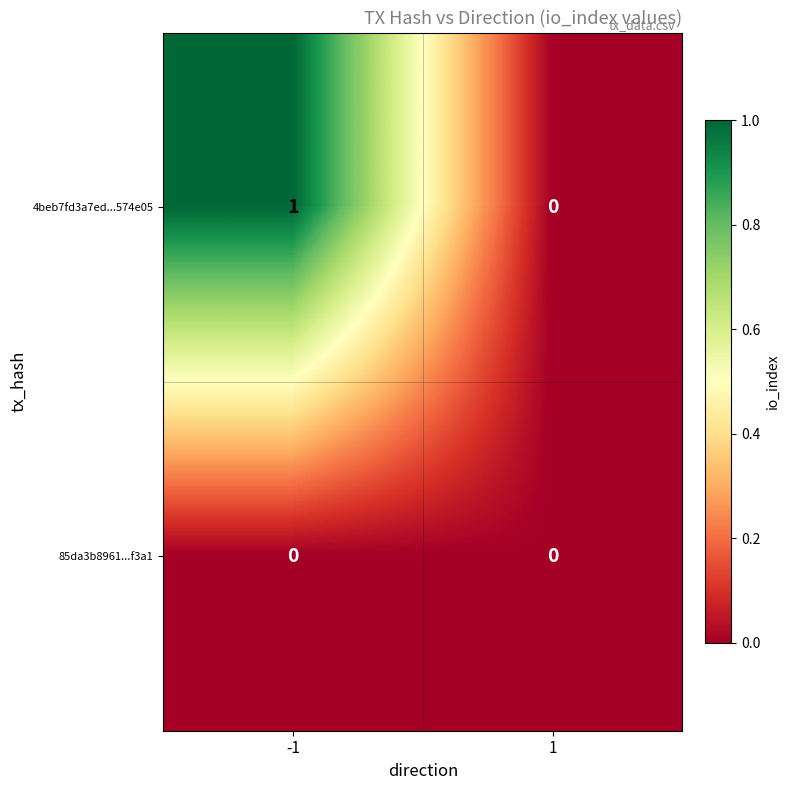

Reading right to left, transcribe all the data shown in this chart.

4beb7fd3a7ed...574e05: 1=0	-1=1
85da3b8961...f3a1: 1=0	-1=0